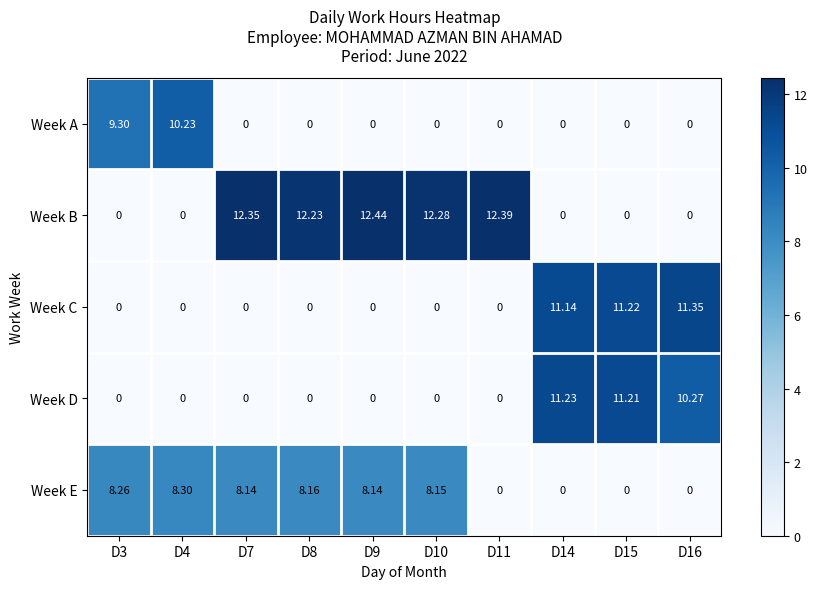

Between D8 and D10, which series saw the biggest shift?

Week B